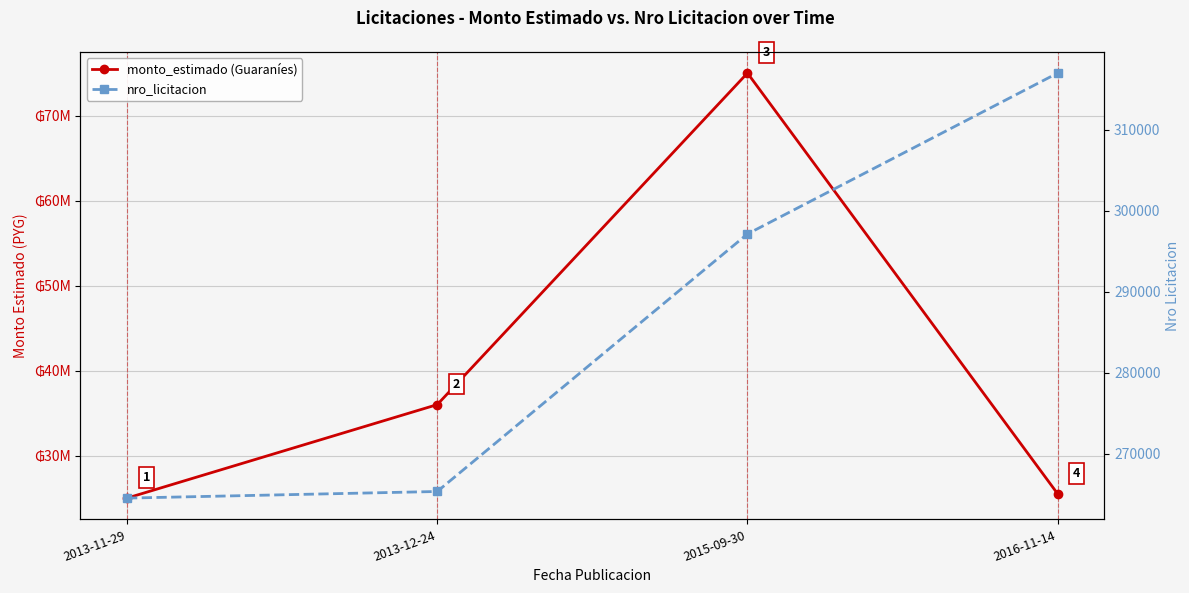

What is the label of the 3rd point from the right?

2013-12-24